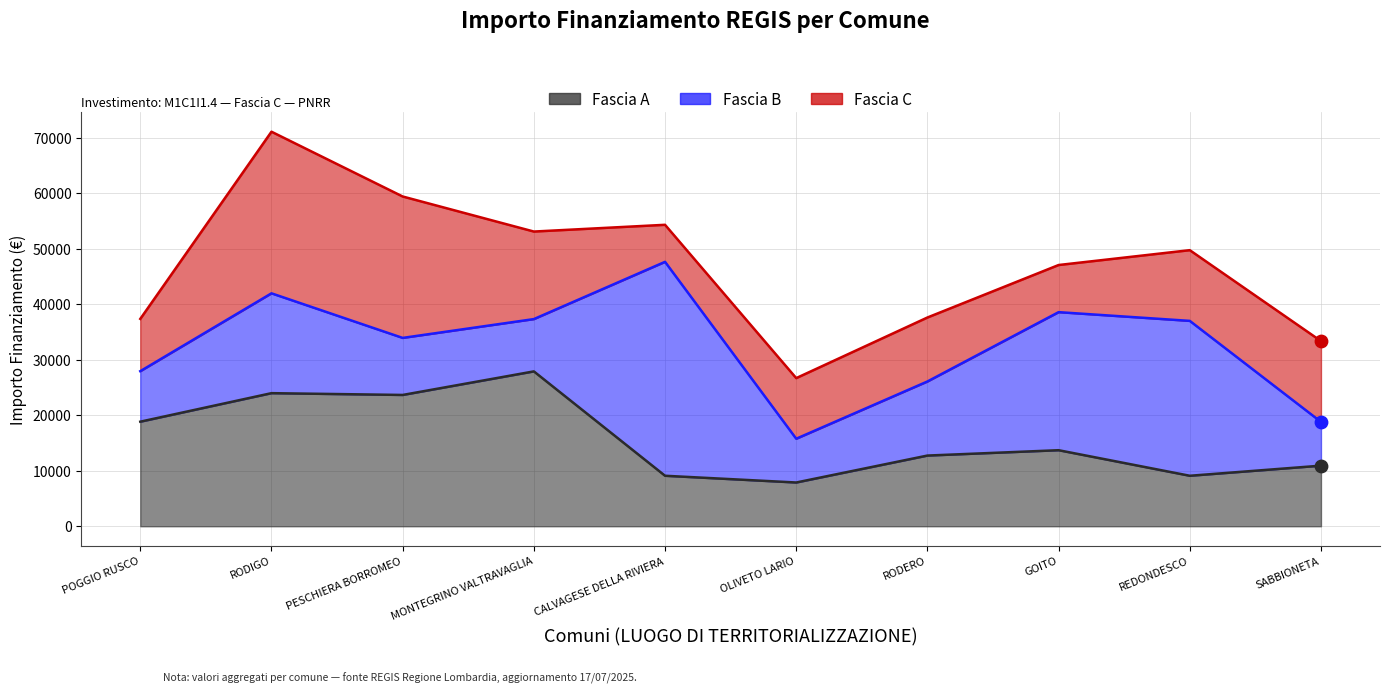

At how many categories does at least one series exceed 25664?

10